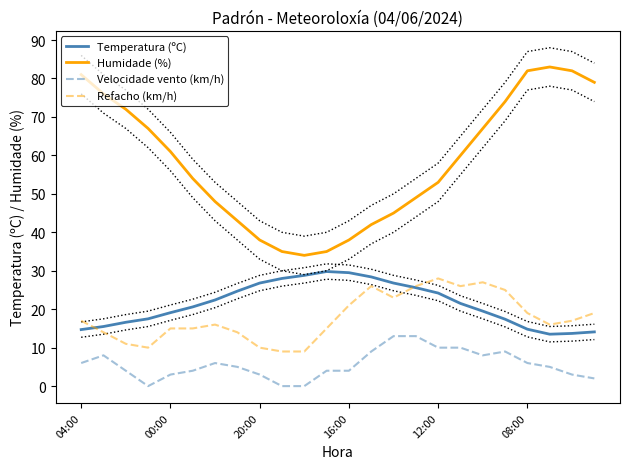

What is the minimum value for Humidade (%)?

34.0